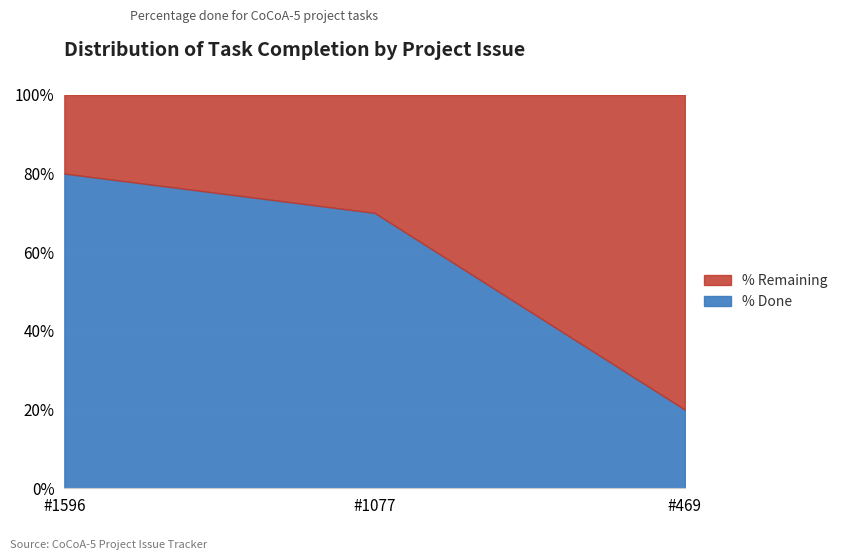

Where does the data first go above 70?

1596